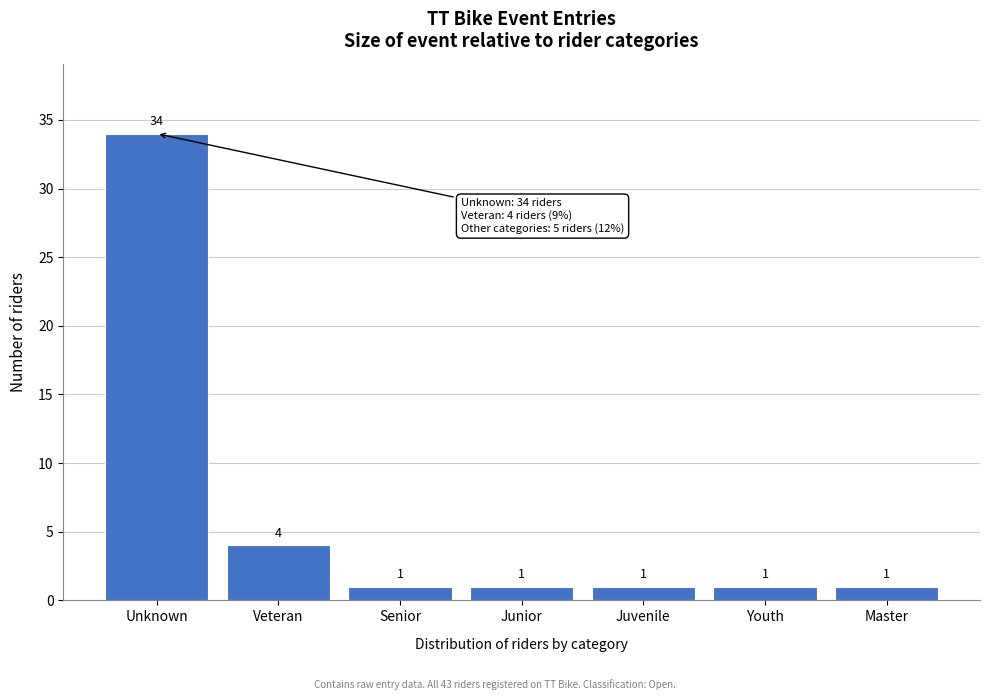

Reading left to right, list all the values displayed in this chart.

Unknown=34	Veteran=4	Senior=1	Junior=1	Juvenile=1	Youth=1	Master=1